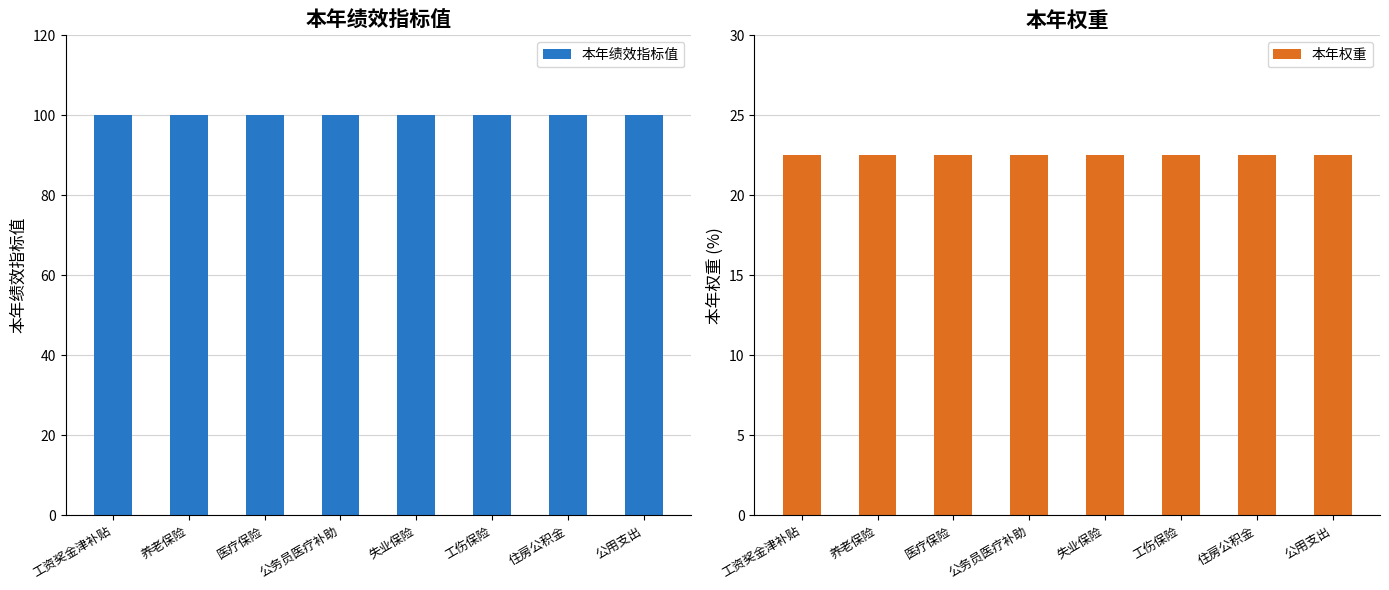

Which series has the largest total across all categories?

本年绩效指标值